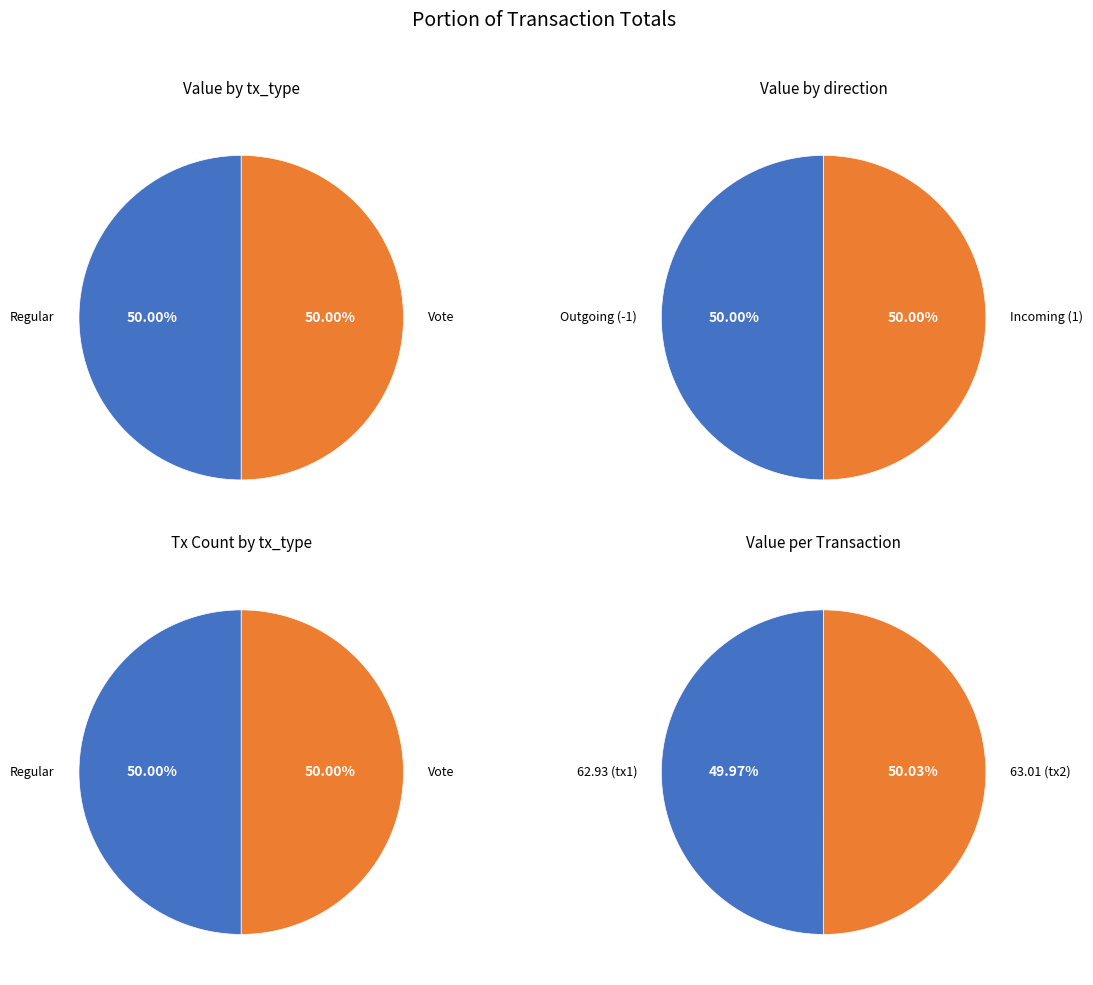

What is the smallest slice in the pie chart?

Regular